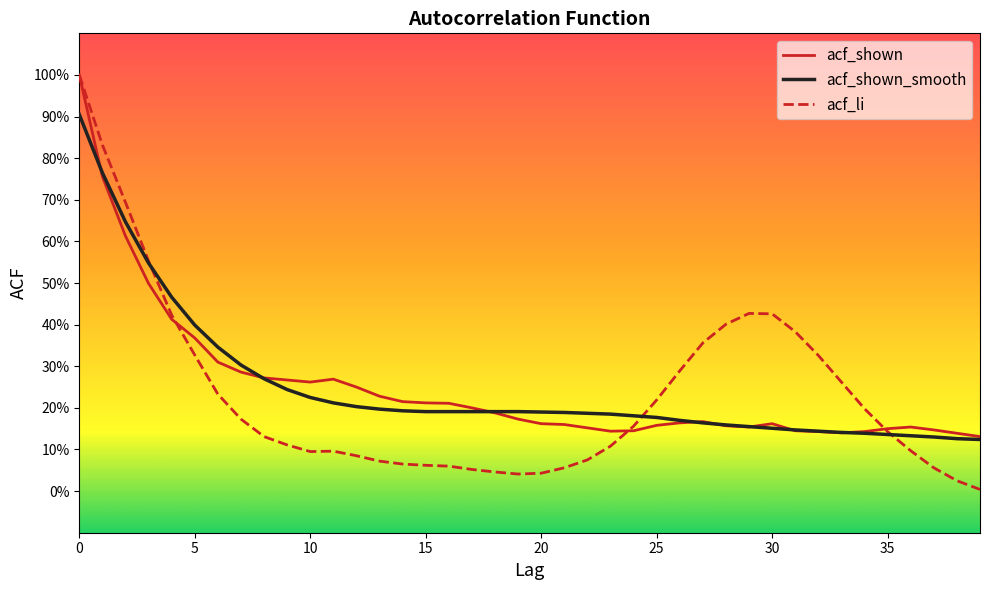

Does the chart have visible grid lines?

No